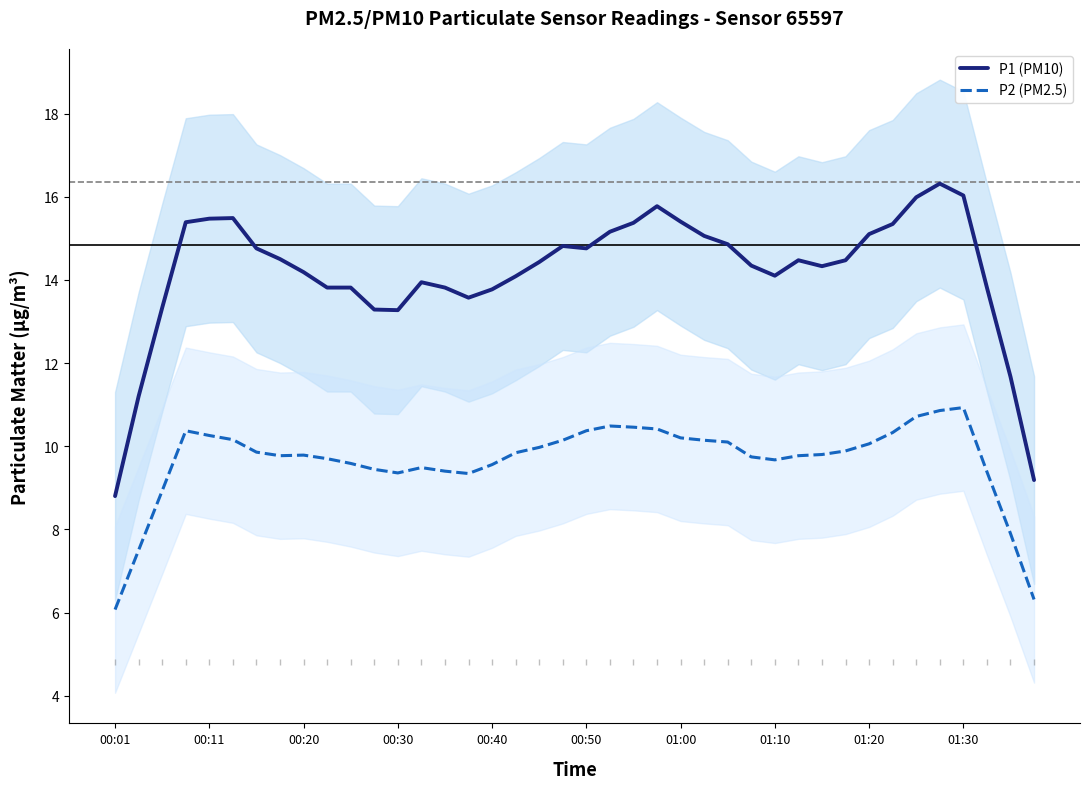

How many categories are shown in the chart?

40